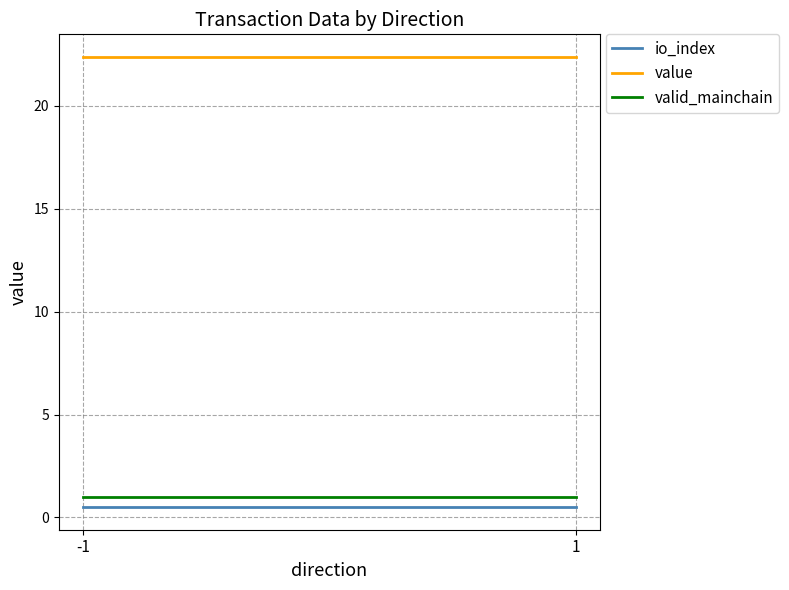

Which label corresponds to the largest value in the chart?

-1